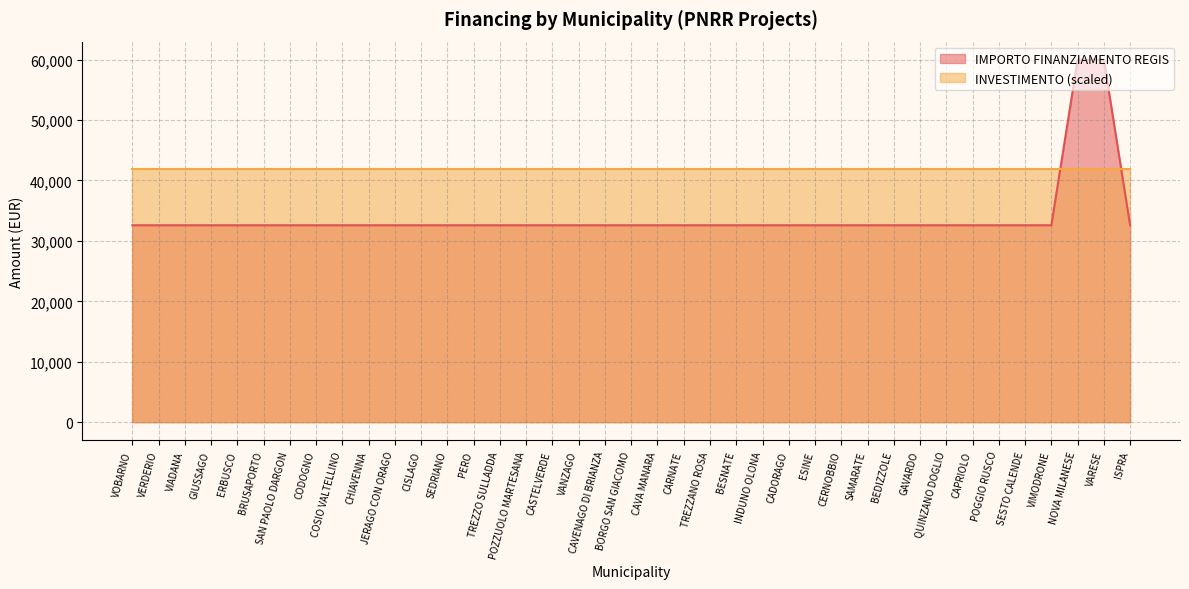

Rank the categories by value from highest to lowest.

NOVA MILANESE, VARESE, VOBARNO, VERDERIO, VIADANA, GIUSSAGO, ERBUSCO, BRUSAPORTO, SAN PAOLO DARGON, CODOGNO, COSIO VALTELLINO, CHIAVENNA, JERAGO CON ORAGO, CISLAGO, SEDRIANO, PERO, TREZZO SULLADDA, POZZUOLO MARTESANA, CASTELVERDE, VANZAGO, CAVENAGO DI BRIANZA, BORGO SAN GIACOMO, CAVA MANARA, CARNATE, TREZZANO ROSA, BESNATE, INDUNO OLONA, CADORAGO, ESINE, CERNOBBIO, SAMARATE, BEDIZZOLE, GAVARDO, QUINZANO DOGLIO, CAPRIOLO, POGGIO RUSCO, SESTO CALENDE, VIMODRONE, ISPRA